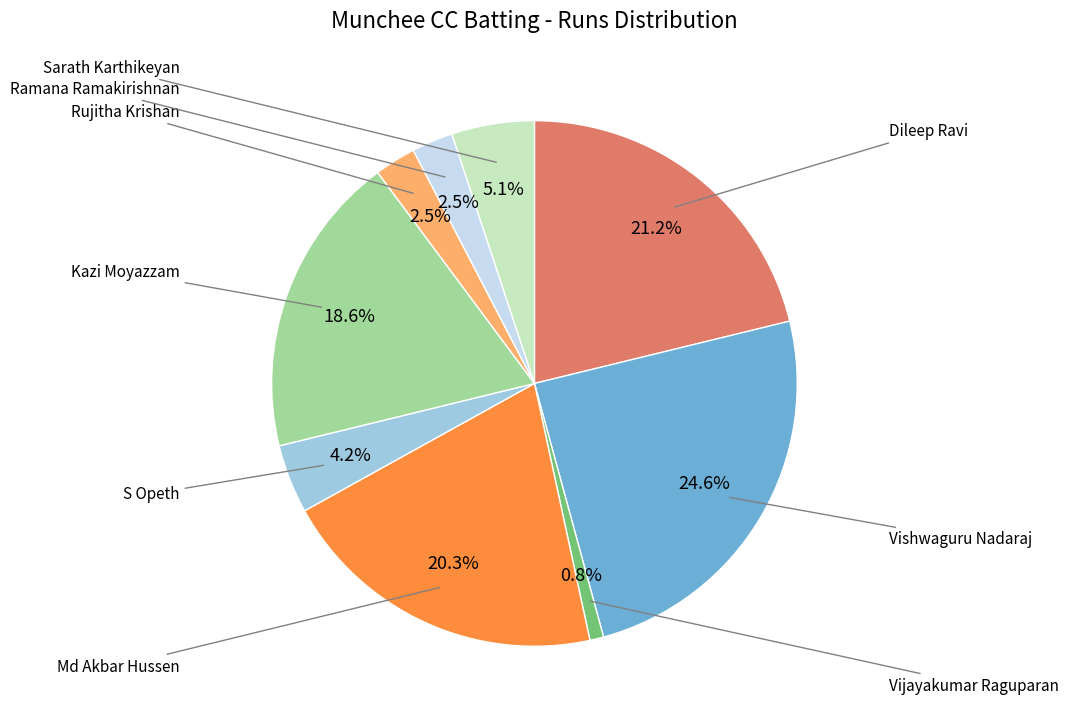

Is there a majority slice in this chart?

No